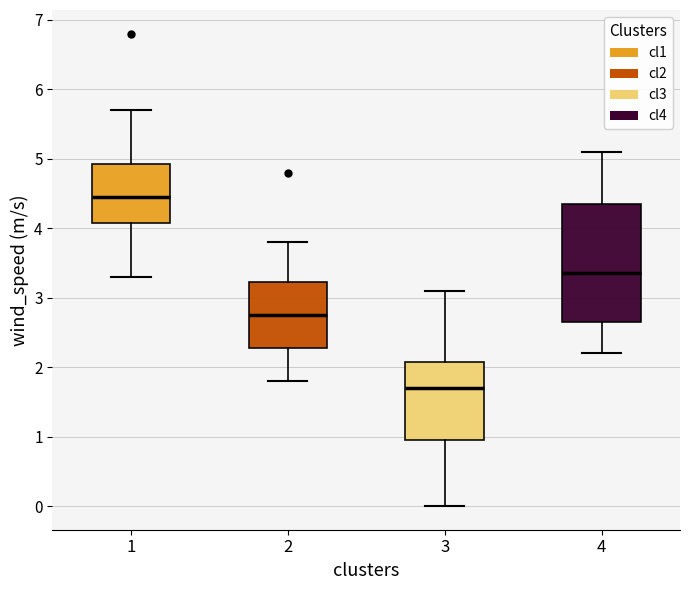

Where is the upper edge of the box at x = 2 on the y-axis? The values are not printed on the chart, so give them approximately, as read against the axis.

3.2